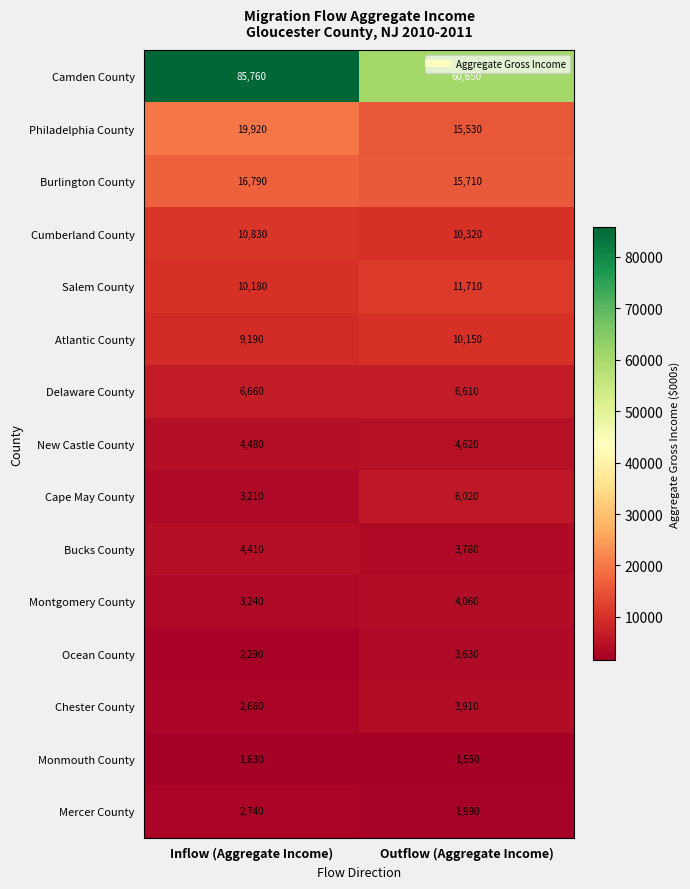

What is the approximate value of Mercer County at Outflow (Aggregate Income)?

1990